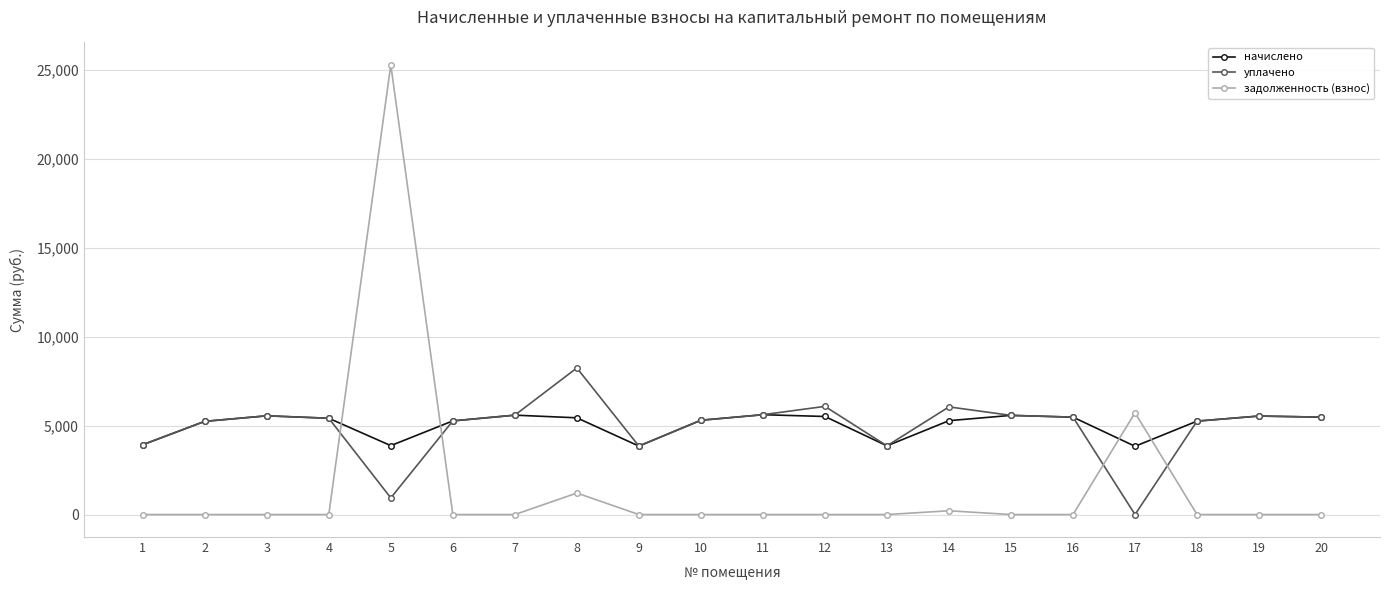

Between which two adjacent categories do уплачено and задолженность (взнос) first intersect?

4 and 5